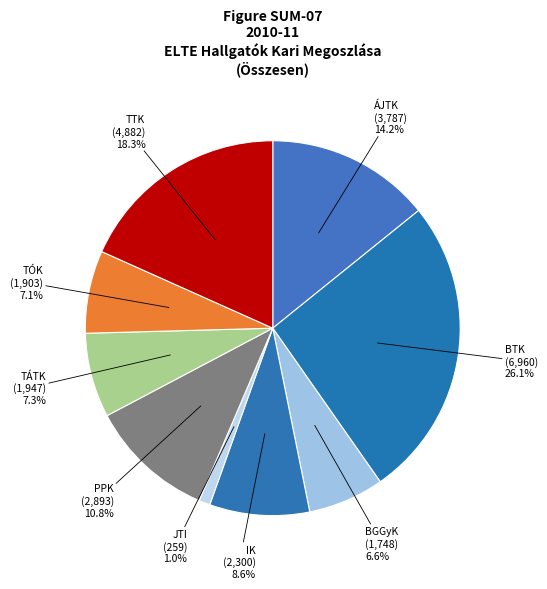

To the nearest percent, what is the combined percentage of PPK and JTI?

12%